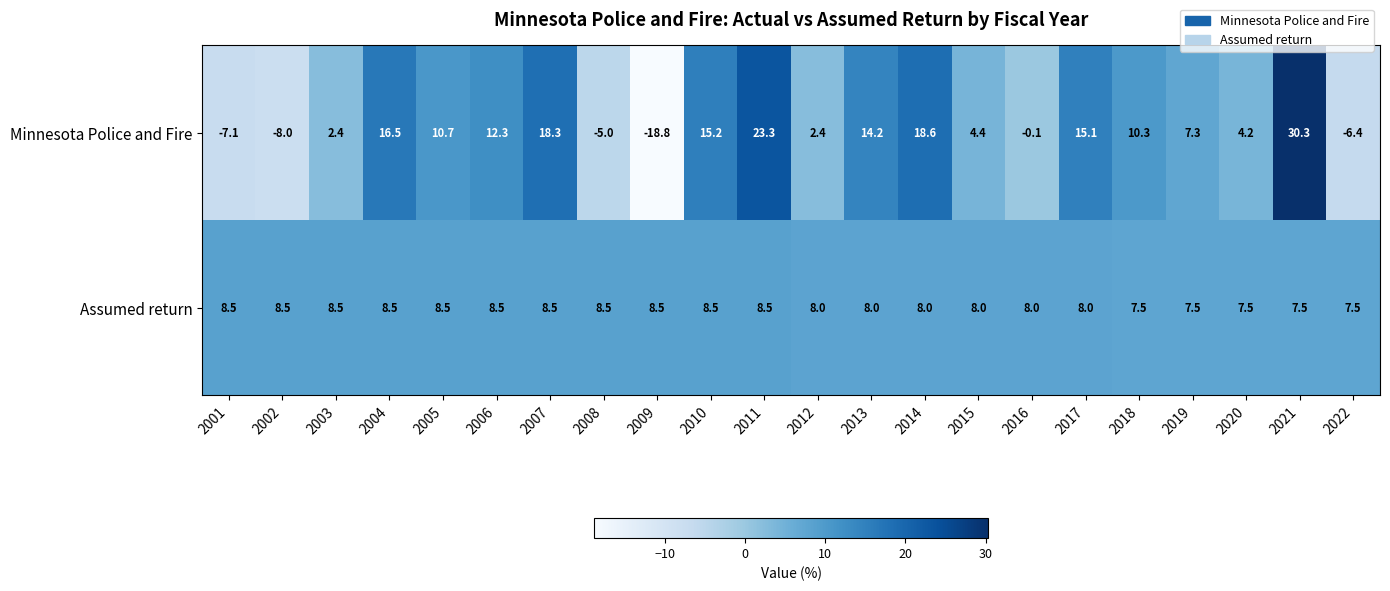

What is the difference between the maximum and minimum values in the Assumed return series?

1.0